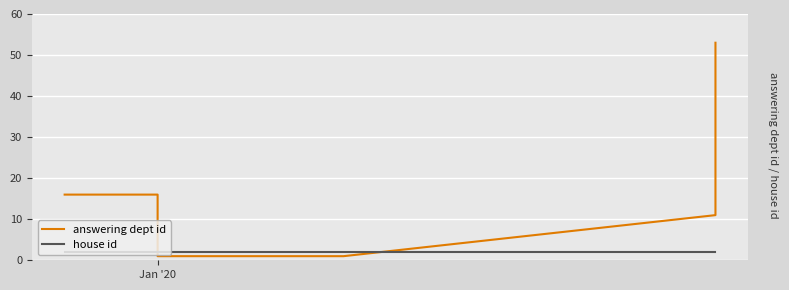

List the series in order of their overall mean, lowest first.

house id, answering dept id